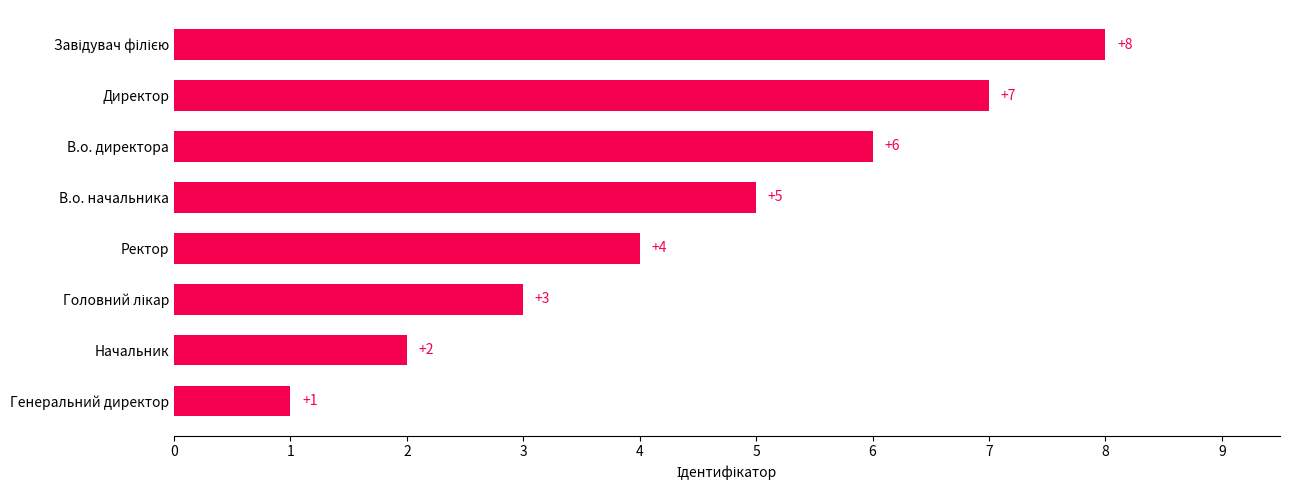

What is the sum of the values at Ректор and В.о. директора?

10